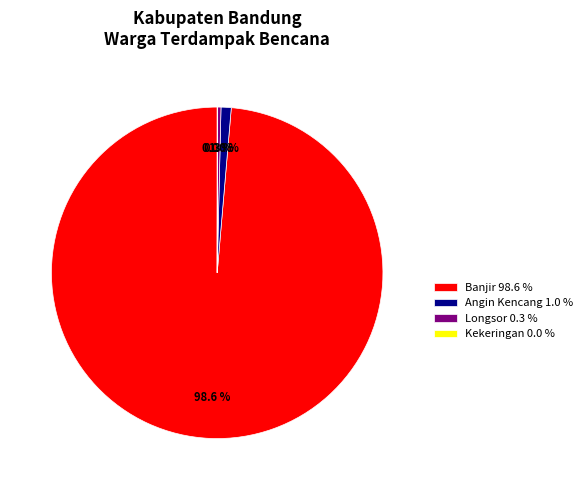

To the nearest percent, what is the average slice percentage?

25%